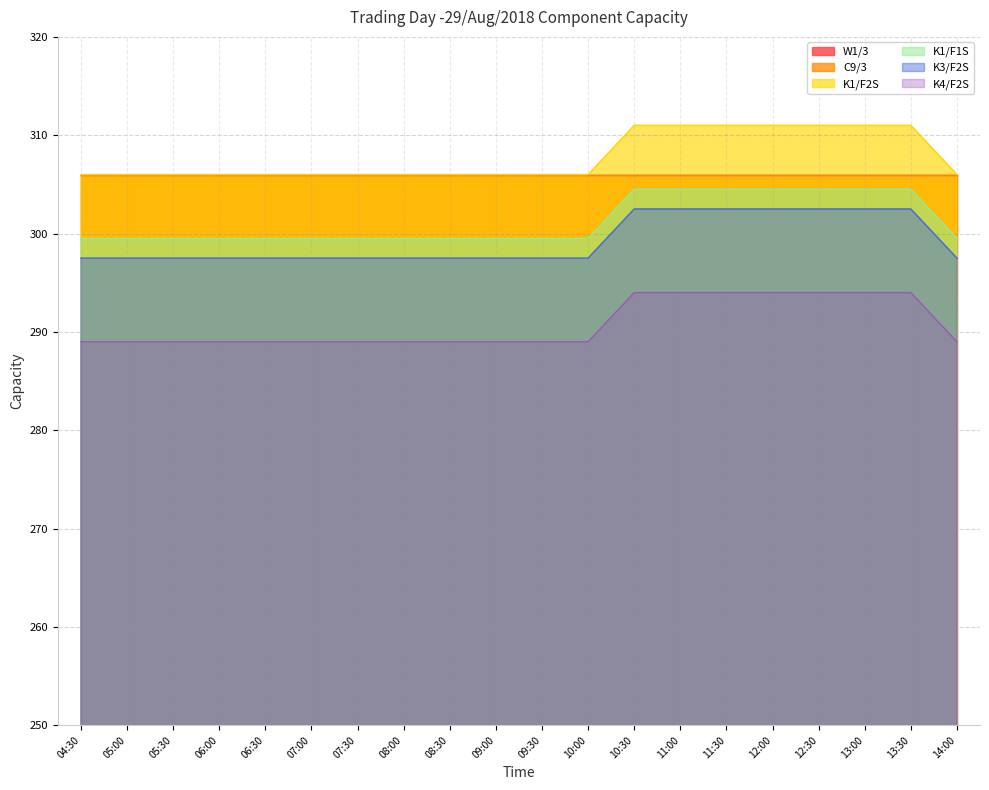

Count the K1/F2S values in the range 306 to 311.

20